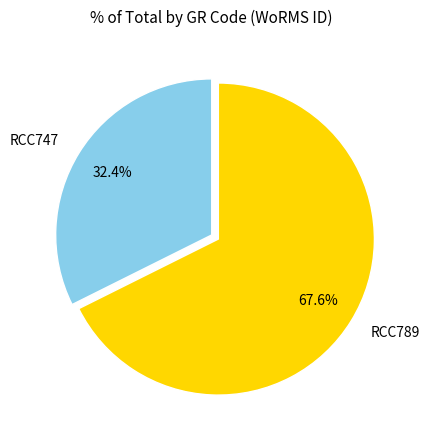

What is the ratio of the value at RCC747 to the value at RCC789?

0.5